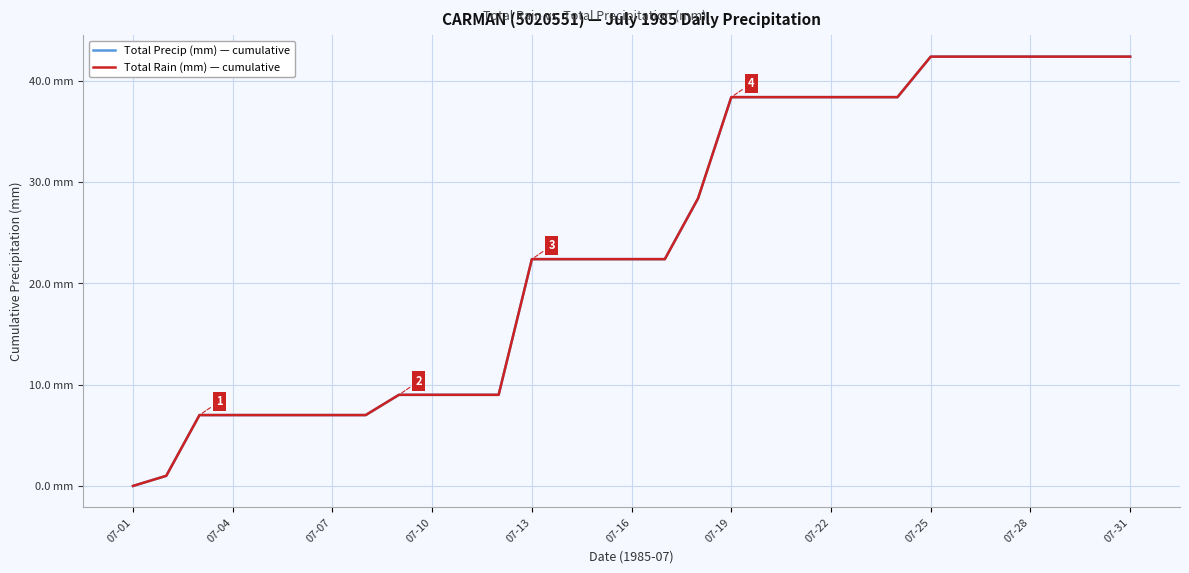

Which series has the largest total across all categories?

Total Precip (mm) — cumulative